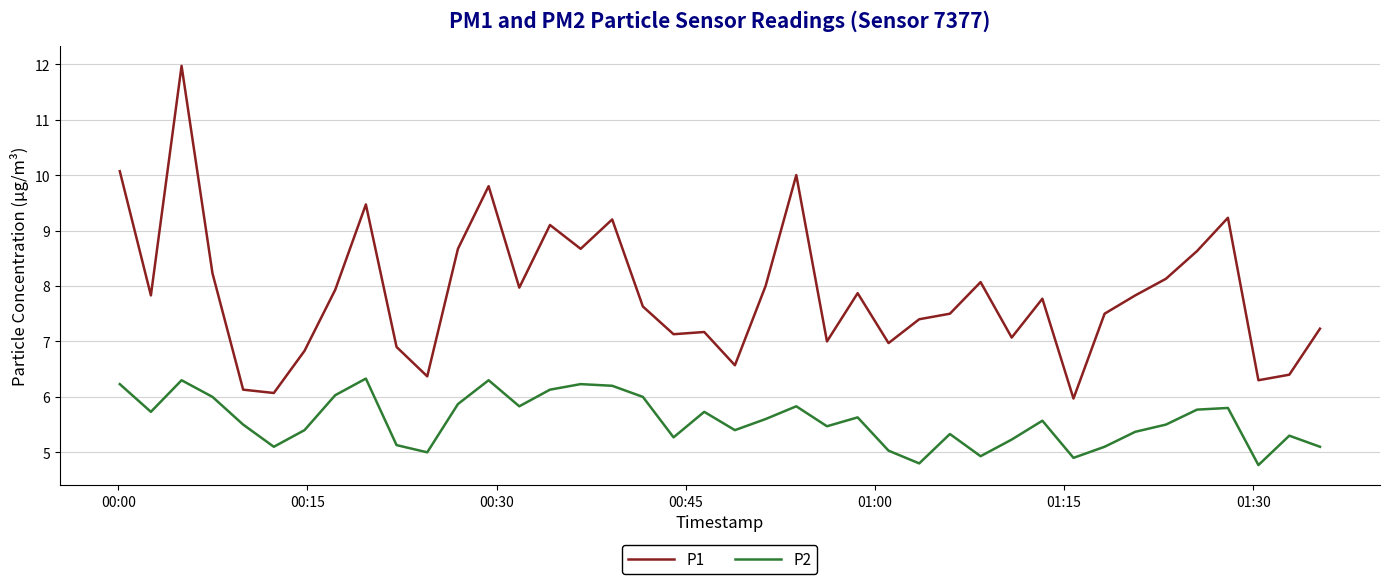

Which series has the widest spread of values?

P1